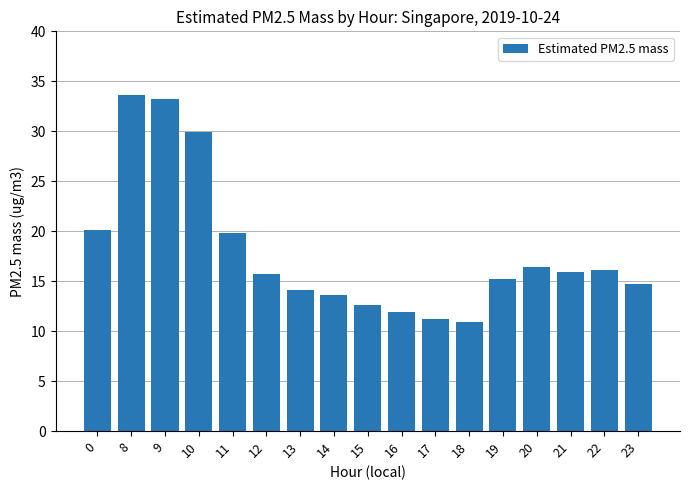

What is the value of the 4th bar from the left?

29.9